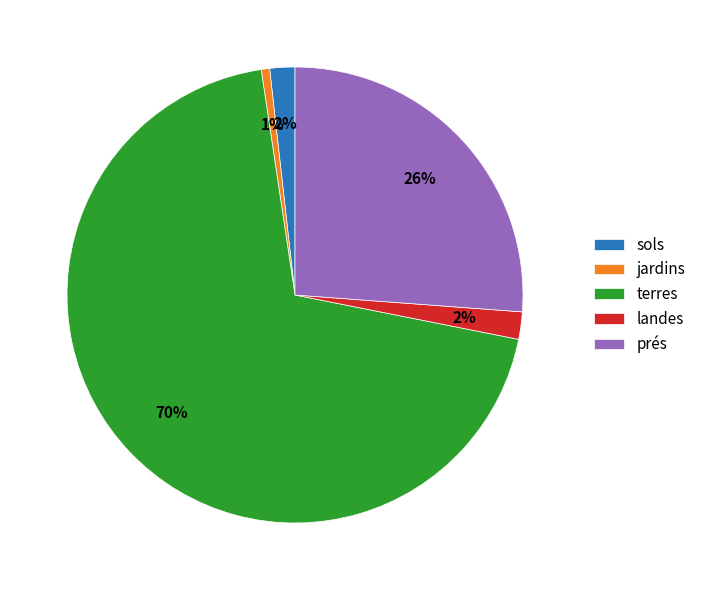

Between prés and terres, which is larger?

terres